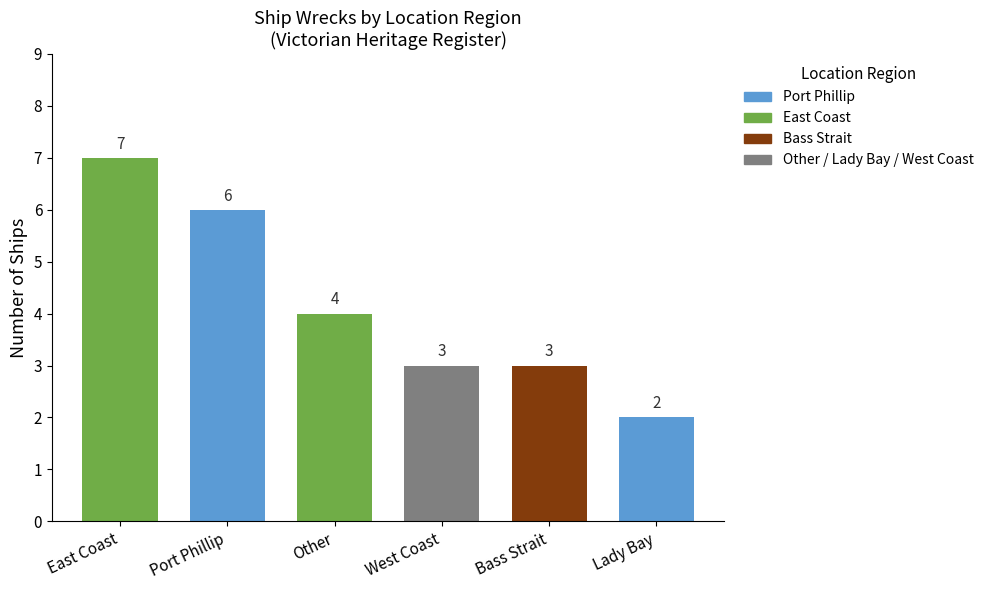

What is the difference between the maximum and minimum values?

5